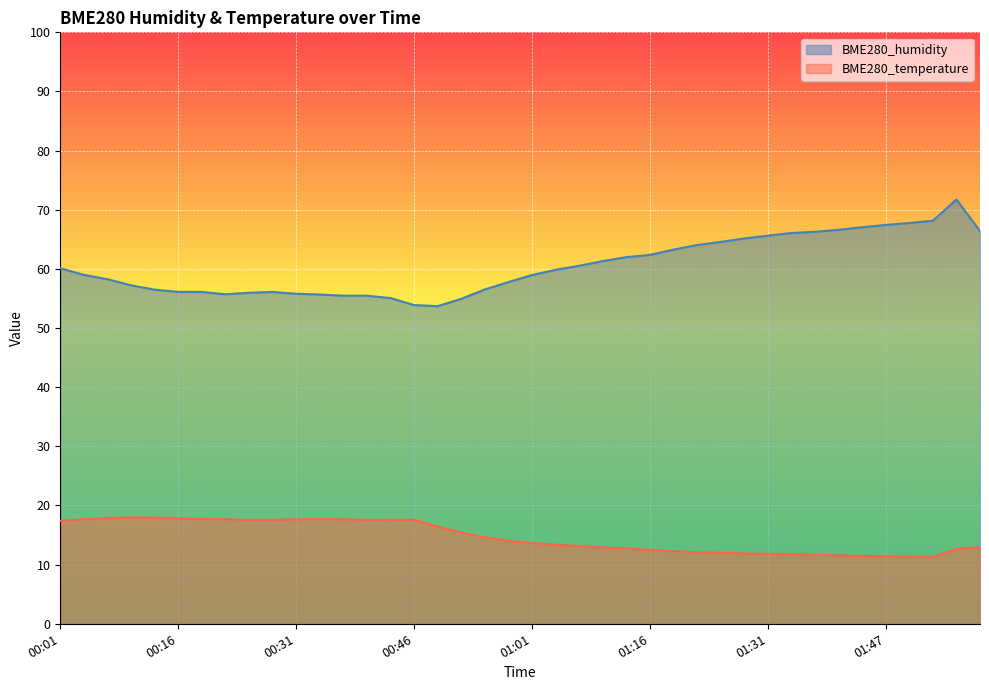

What is the smallest value displayed?

11.3